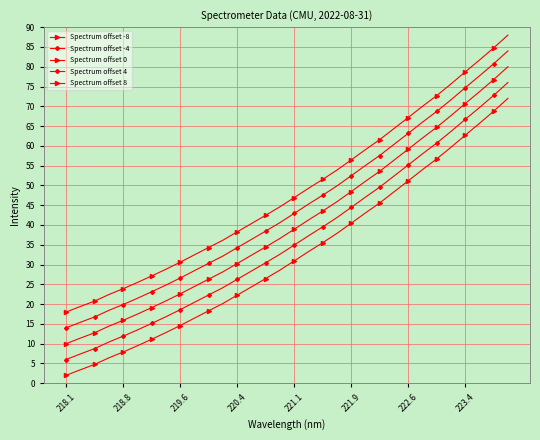

At which label does Spectrum offset -4 reach its minimum?

218.1